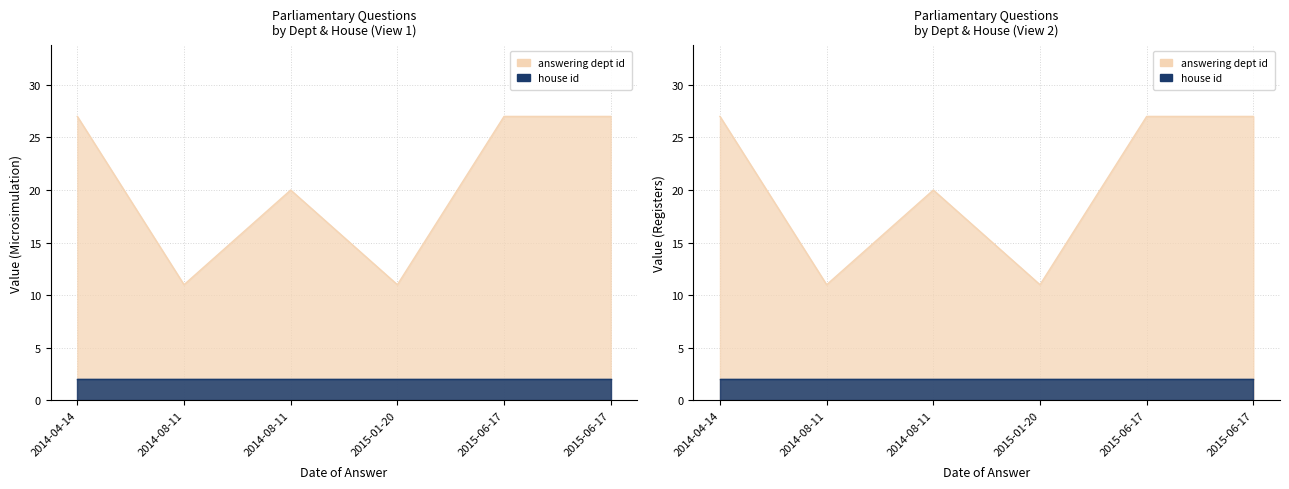

Count the number of categories in the chart.

6